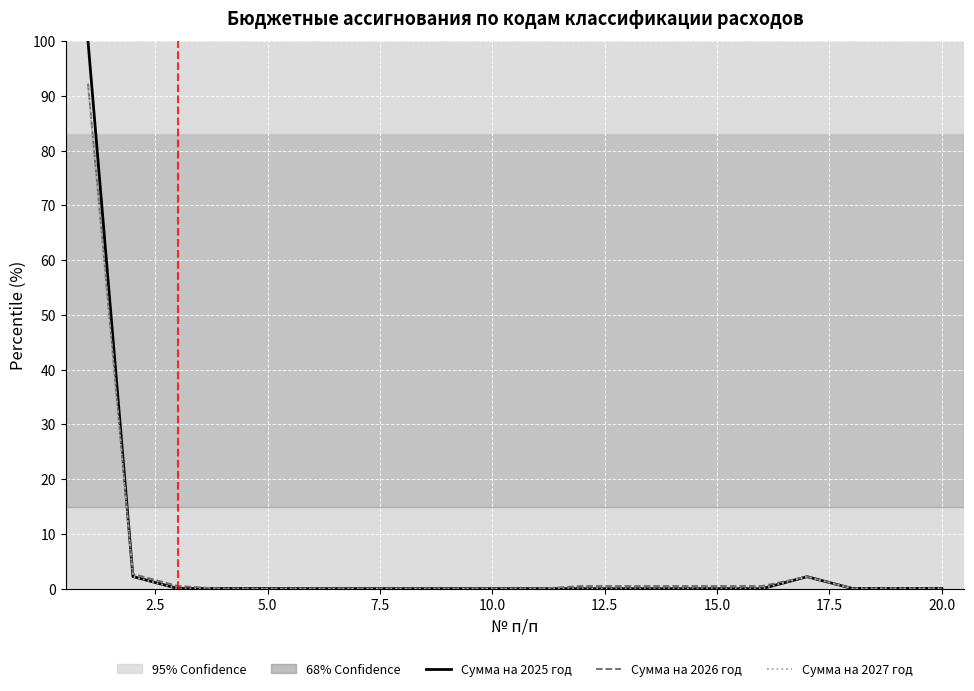

What is the maximum value shown in the chart?

100.0